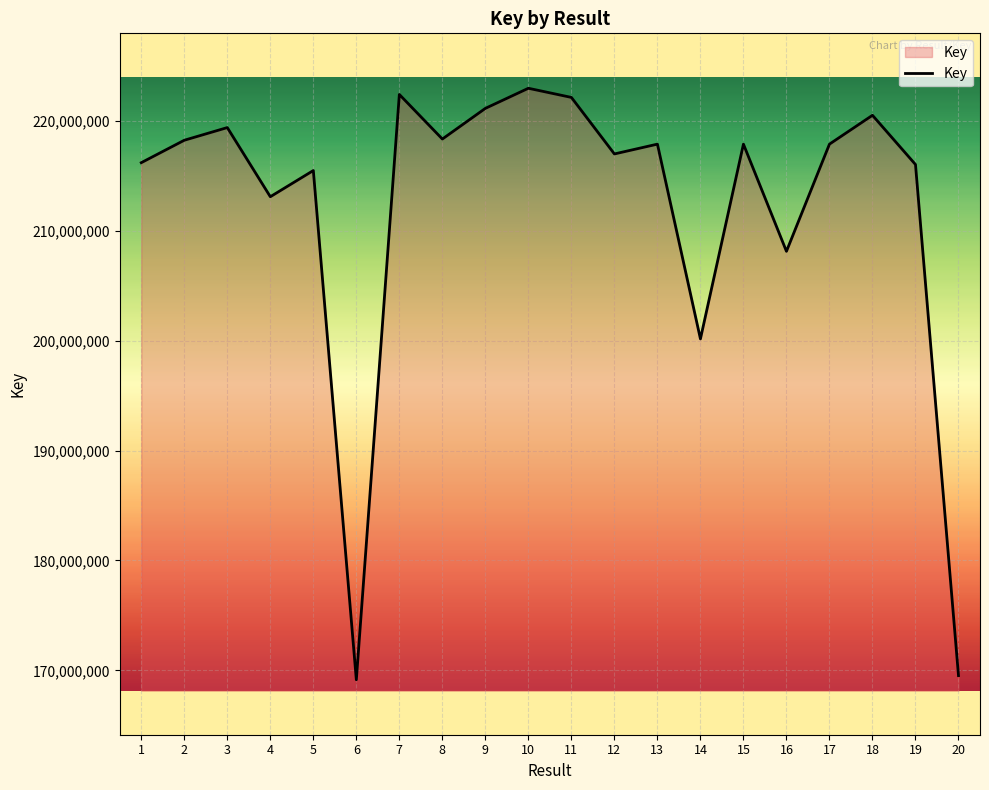

What is the sum of the values at 17 and 6?

387027523